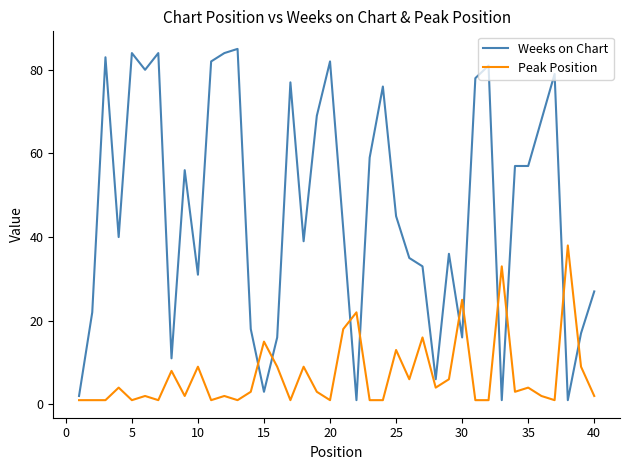

Reading left to right, extract all data points from this chart.

Weeks on Chart: 2	22	83	40	84	80	84	11	56	31	82	84	85	18	3	16	77	39	69	82	42	1	59	76	45	35	33	6	36	16	78	81	1	57	57	68	79	1	17	27
Peak Position: 1	1	1	4	1	2	1	8	2	9	1	2	1	3	15	9	1	9	3	1	18	22	1	1	13	6	16	4	6	25	1	1	33	3	4	2	1	38	9	2